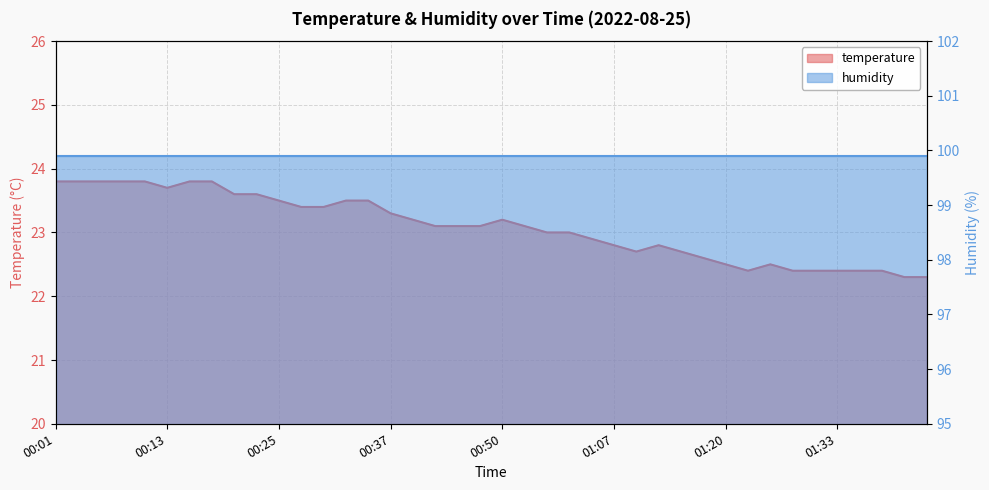

How many interior local valleys (lower than both neighbors) does the data have?

3